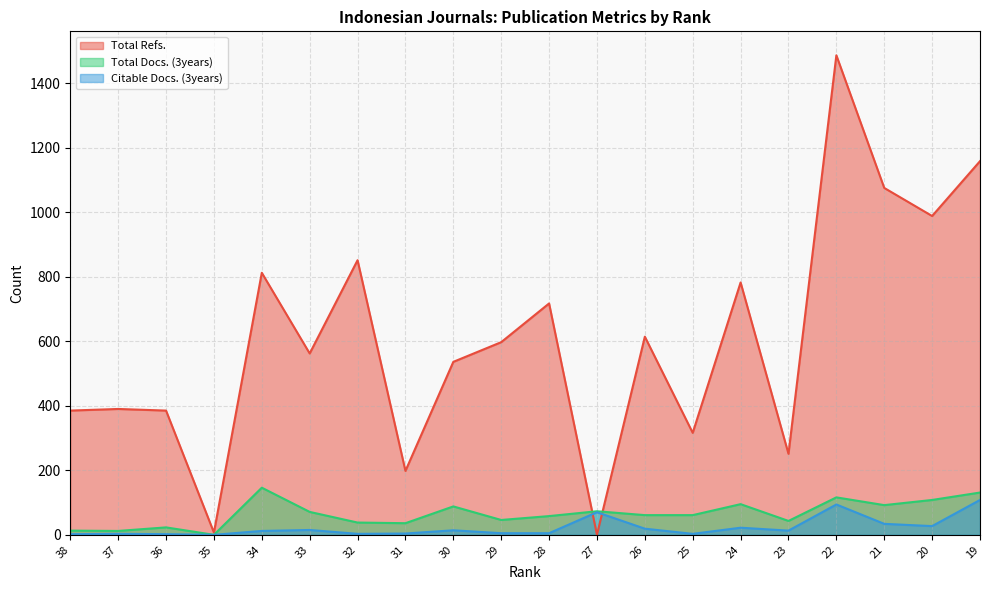

After their last crossing, which series has the higher values: Total Docs. (3years) or Total Refs.?

Total Refs.